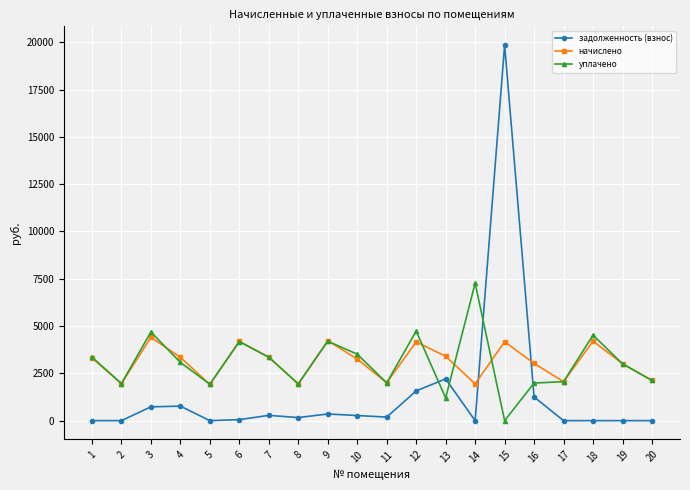

Where does the уплачено series first go above 3080?

1